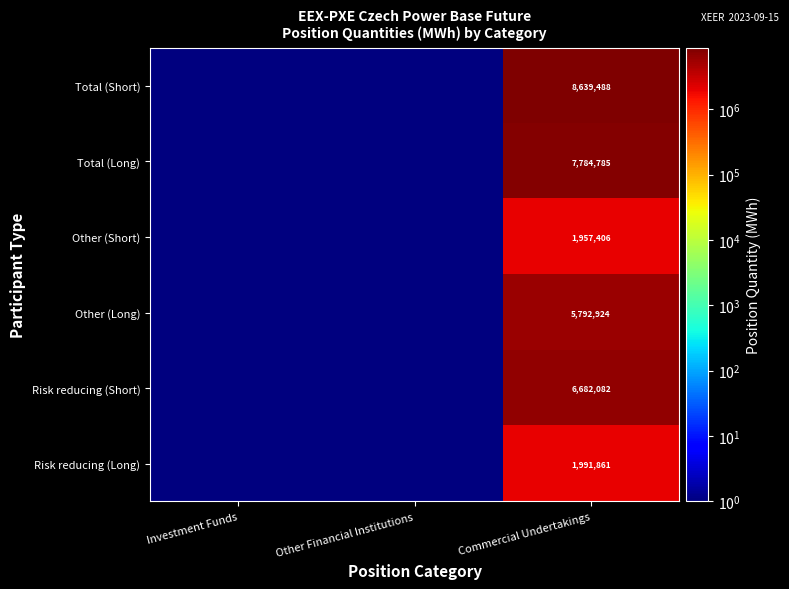

The Total (Short) series shows 14843485.0 at Commercial Undertakings. True or false?

False